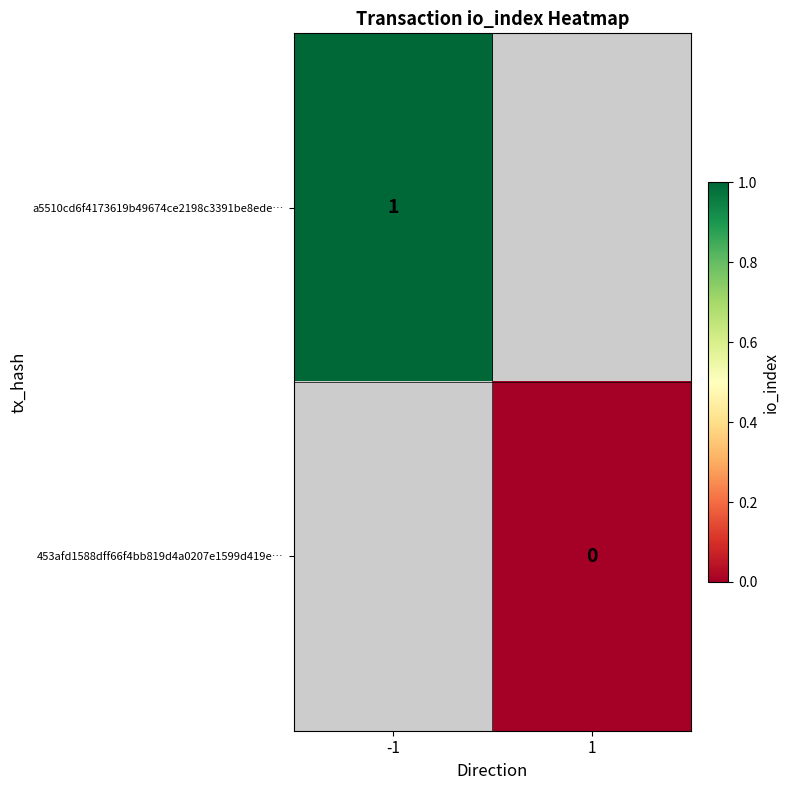

The a5510cd6f4173619b49674ce2198c3391be8ede… series shows 1 at -1. True or false?

True